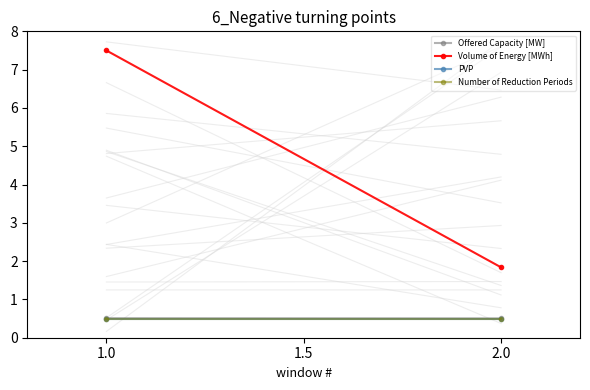

What is the average value of the Offered Capacity [MW] series?

0.5